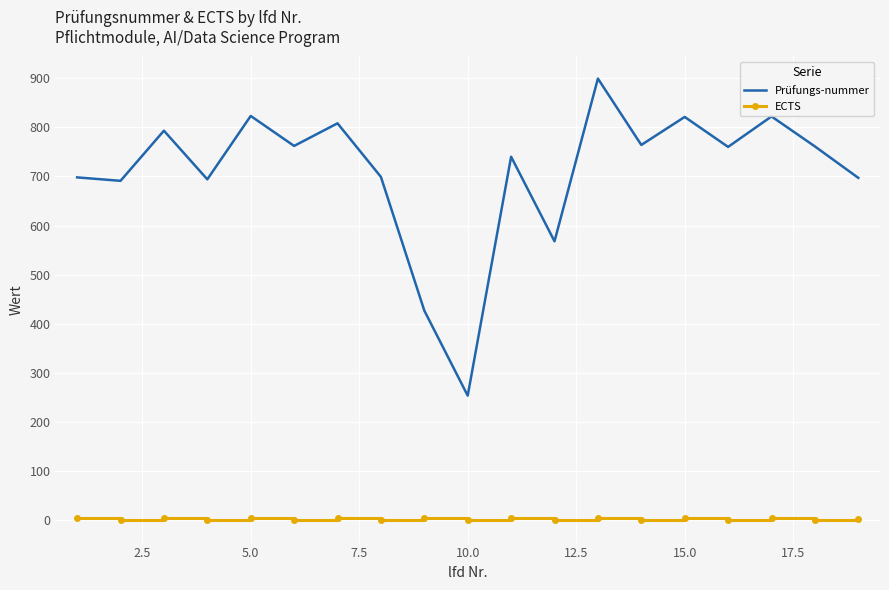

Which series has the largest range (max minus min)?

Prüfungs-nummer